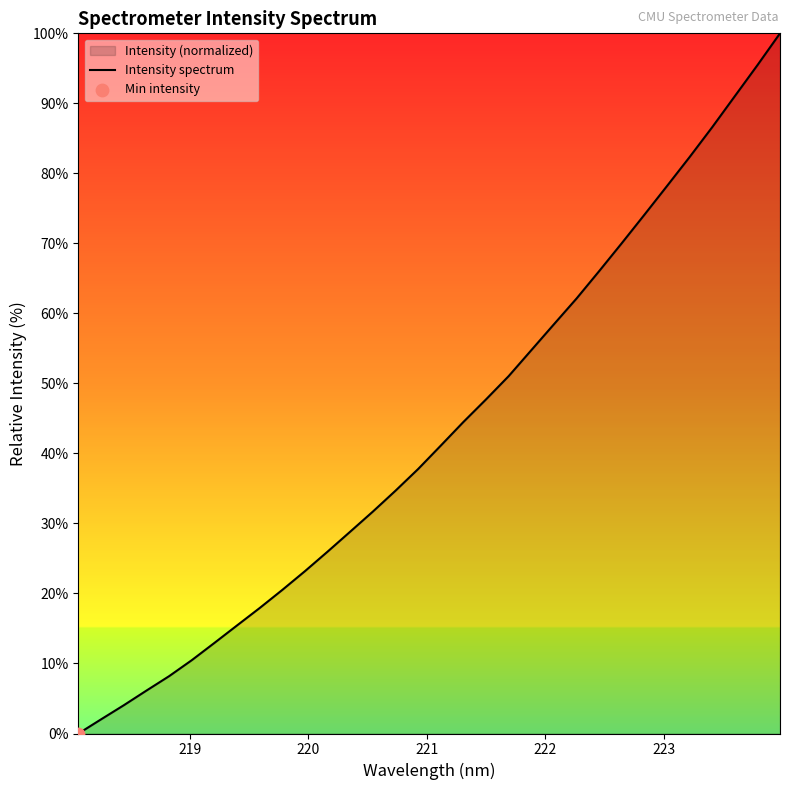

What is the difference between the maximum and minimum values?

100.0